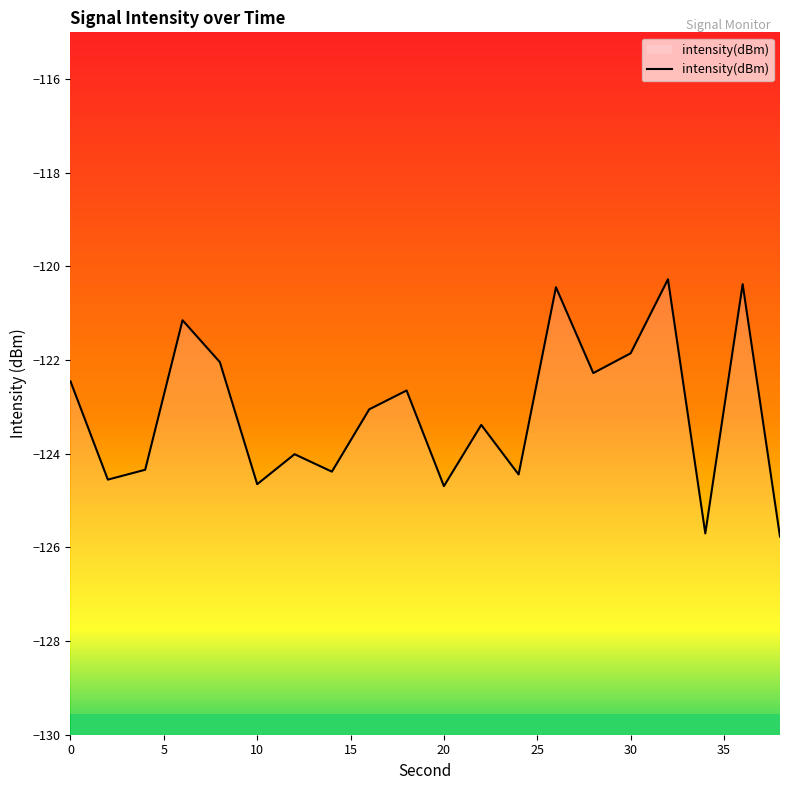

Count the number of categories in the chart.

20